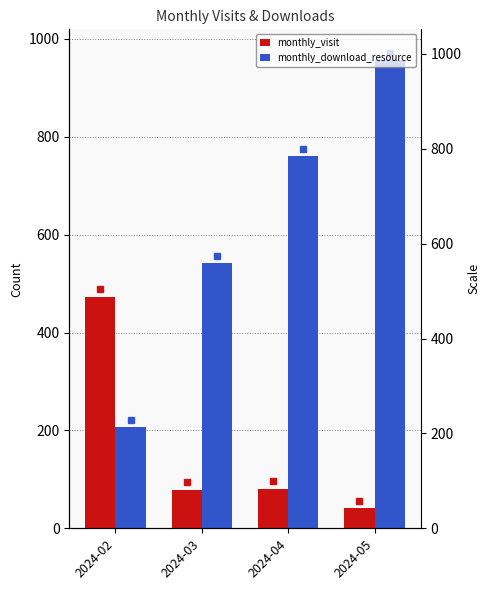

Rank the categories by monthly_download_resource value from highest to lowest.

2024-05, 2024-04, 2024-03, 2024-02